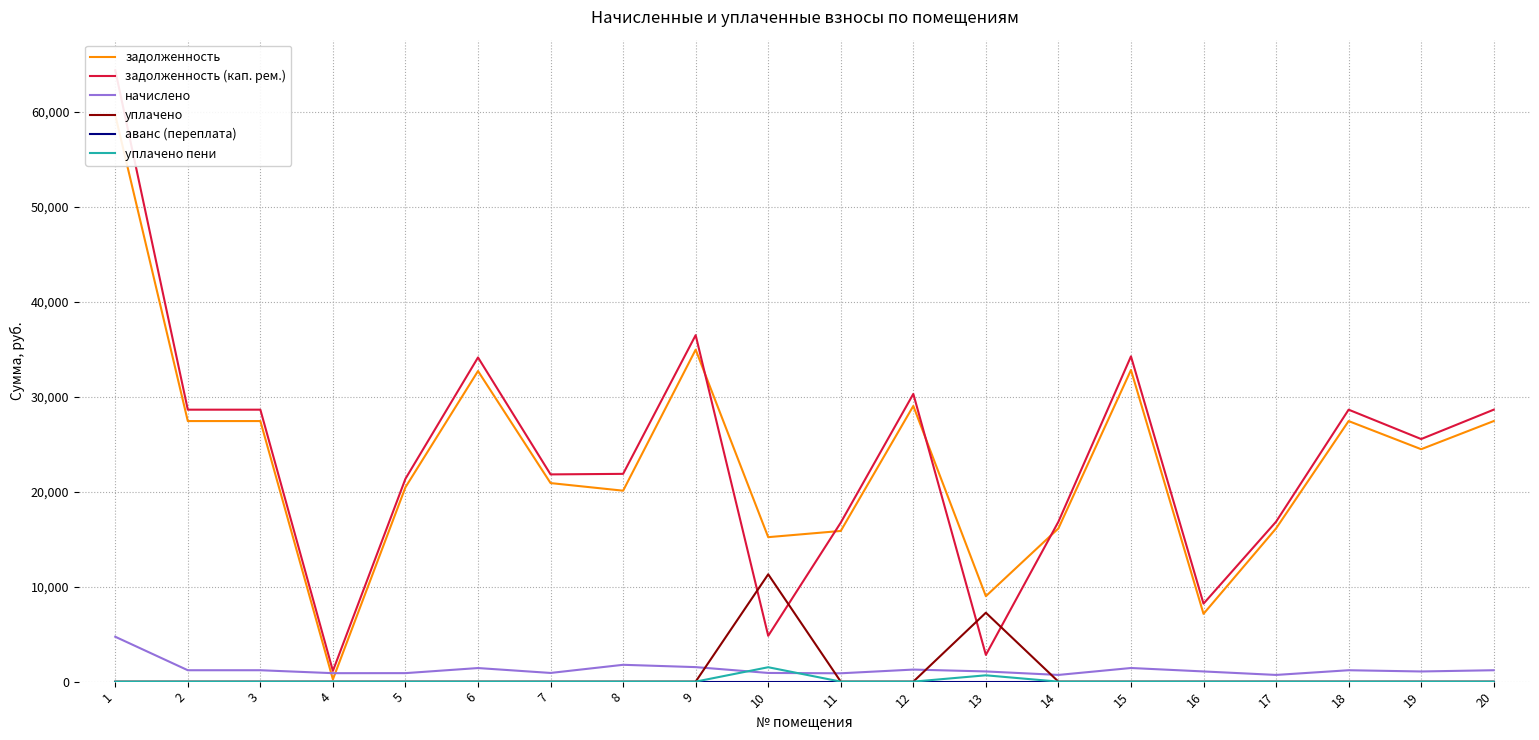

True or false: задолженность has a value of 14459.8 at 2.

False